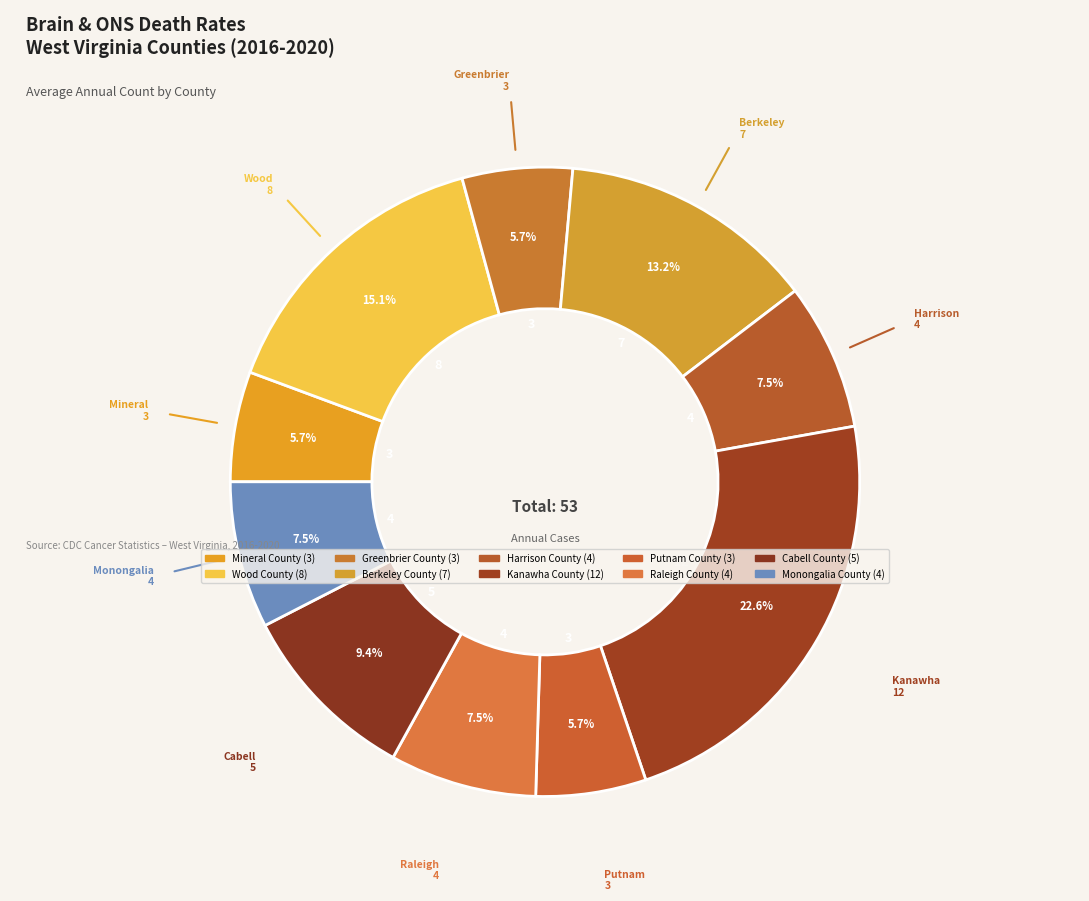

How many slices are in this pie chart?

10